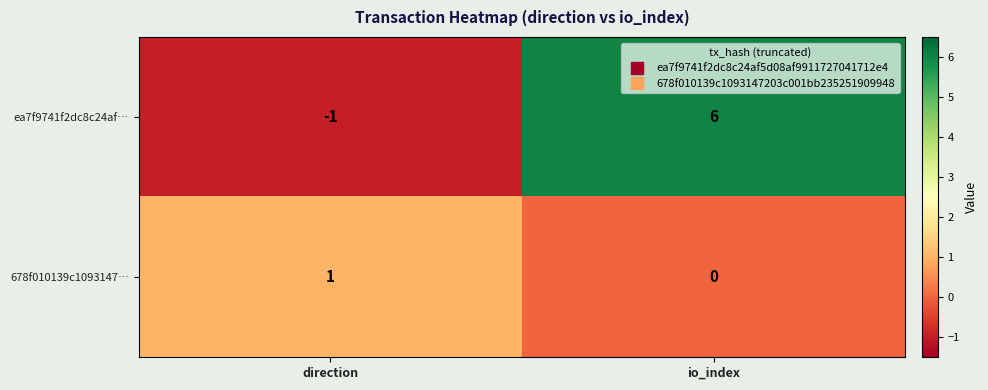

Which series has the widest spread of values?

ea7f9741f2dc8c24af…